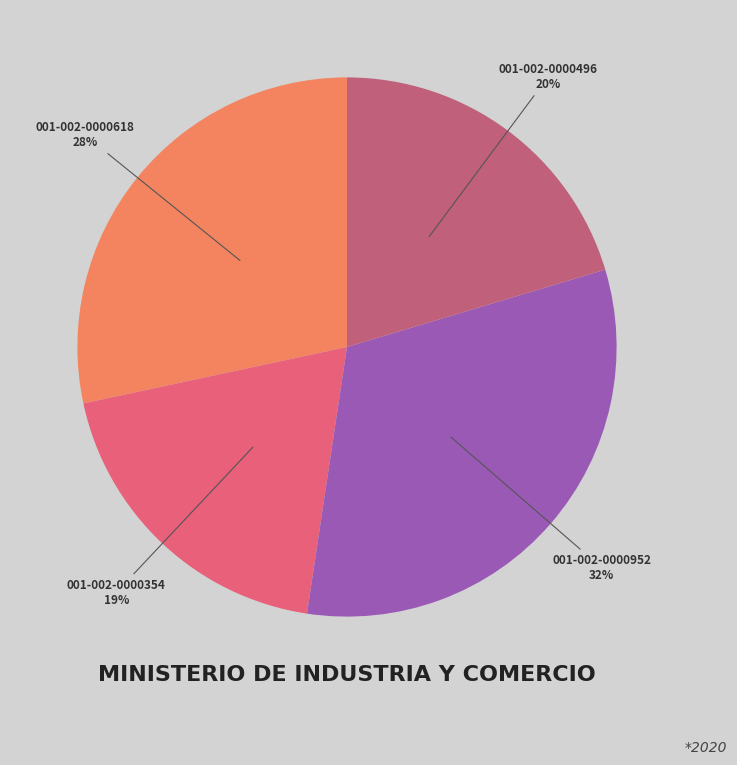

How many slices are in this pie chart?

4